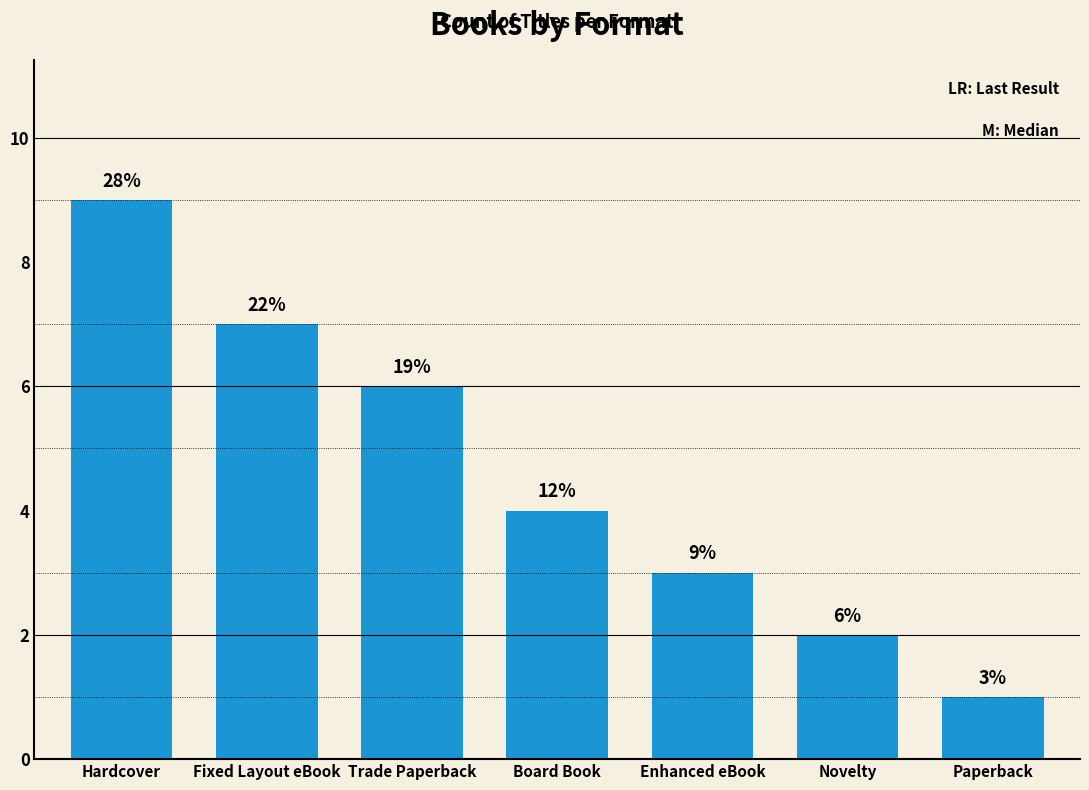

Does the chart contain any negative values?

No